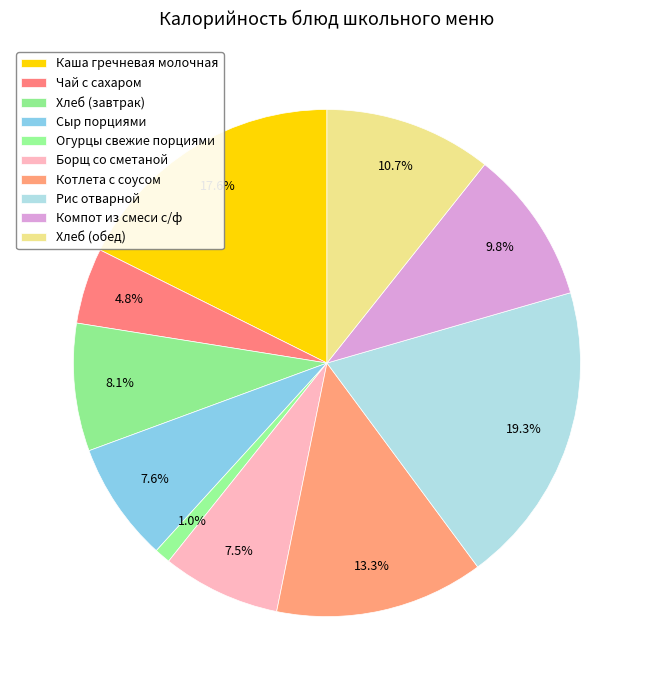

Which slice is the largest?

Рис отварной